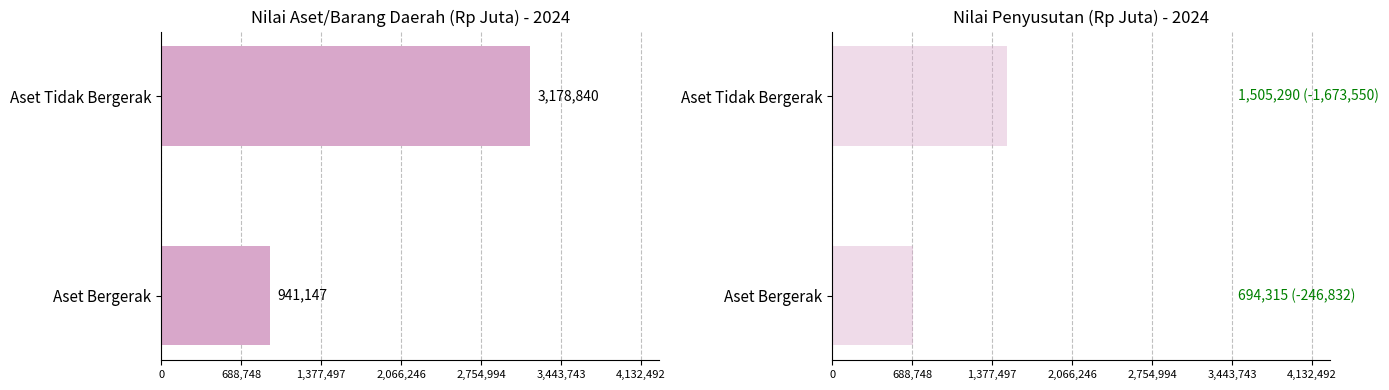

What is the difference between the maximum and minimum values in the Nilai Aset/Barang Daerah series?

2237693